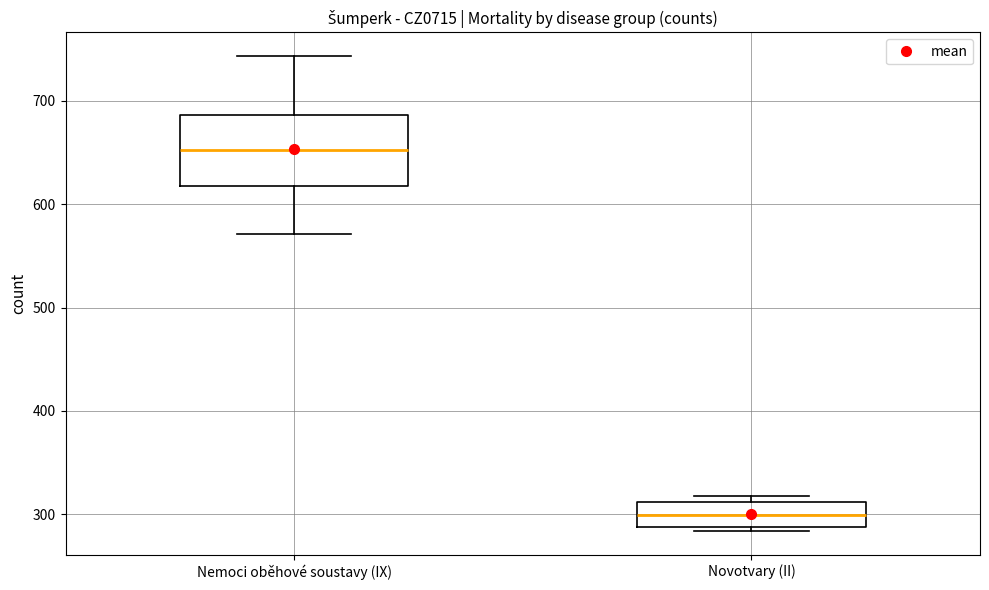

Reading left to right, transcribe this box plot: for each box, give where its median line is, the range the box spans, and where its two whiskers end, as read against the y-axis. The values are not printed on the chart, so give them approximately, as read against the axis.

Nemoci oběhové soustavy (IX): median 650, box 620 to 690, whiskers 570 to 740
Novotvary (II): median 300, box 290 to 310, whiskers 280 to 320